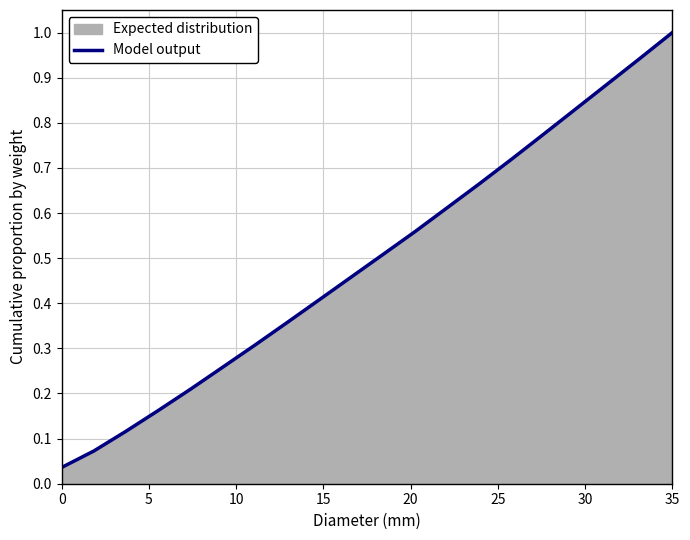

Which label corresponds to the largest value in the chart?

35